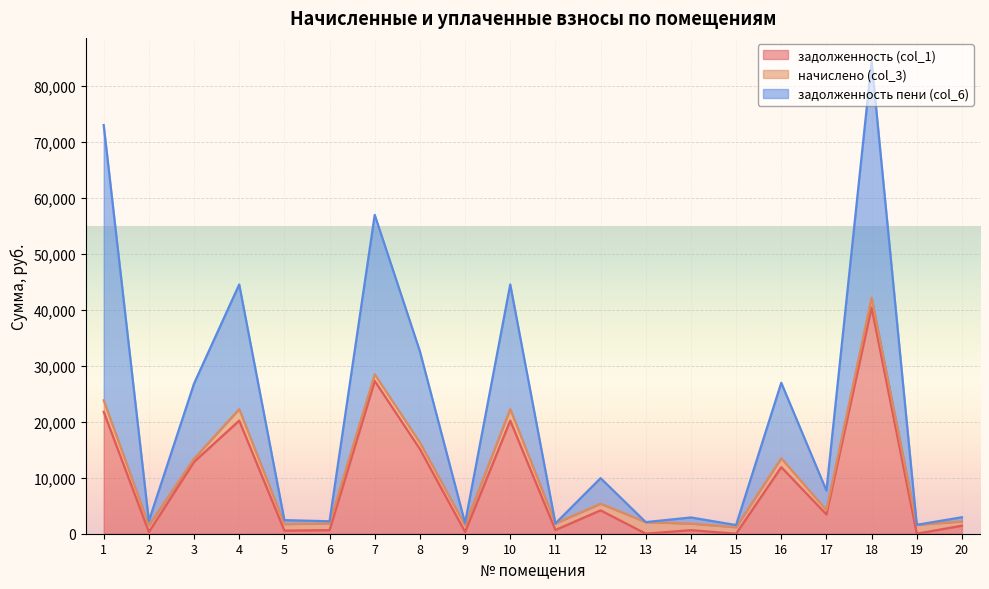

How many categories are shown in the chart?

20